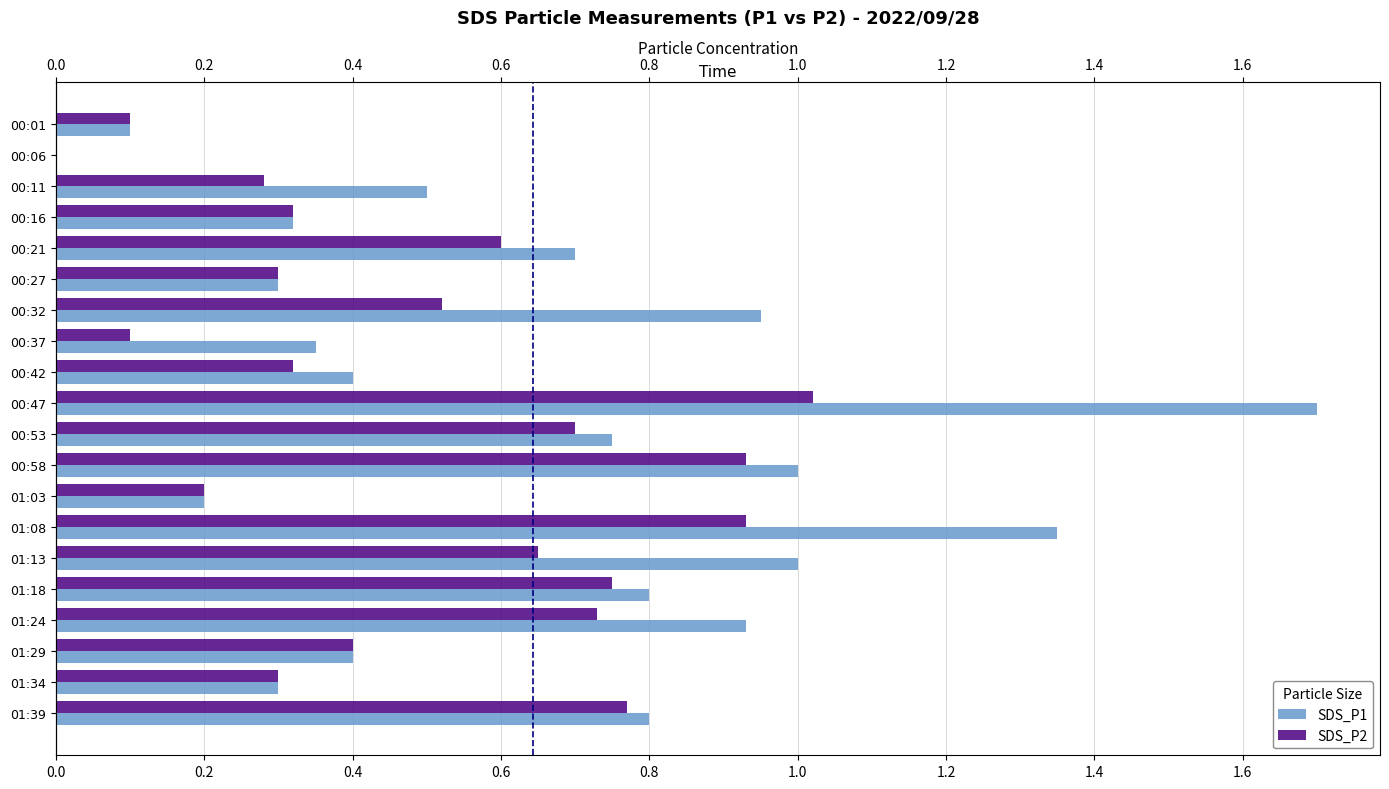

Which series has the widest spread of values?

SDS_P1